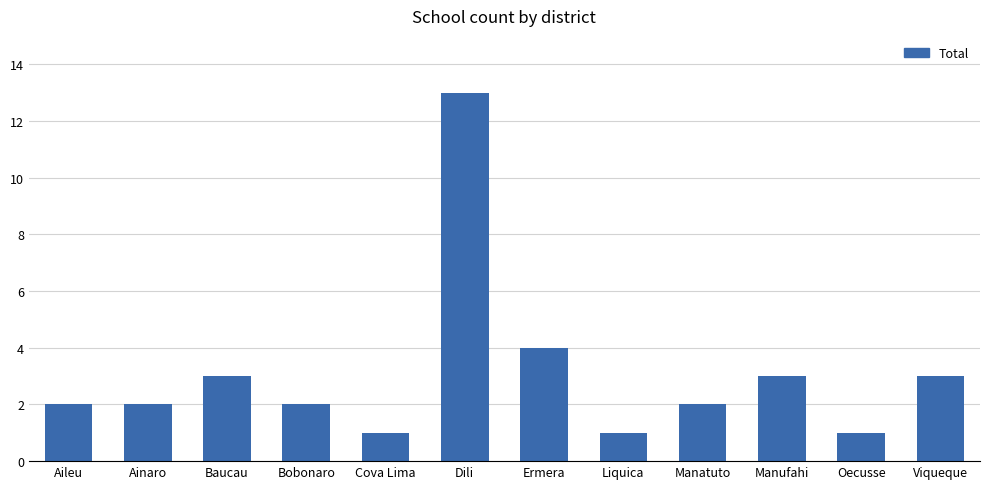

What is the value of the 4th bar from the left?

2